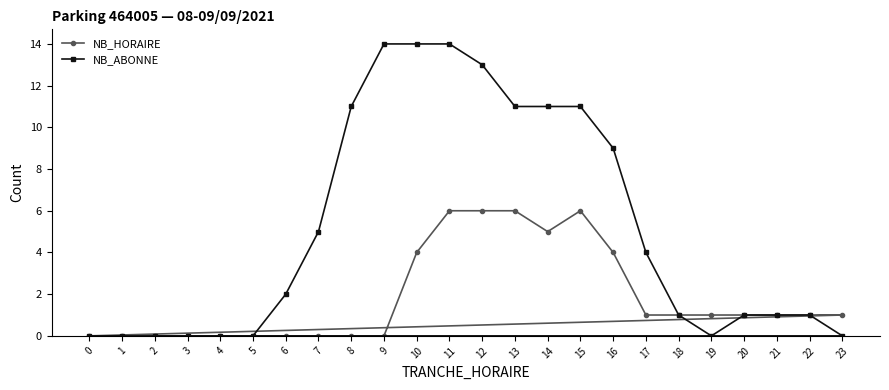

List the labels in order of NB_HORAIRE value, largest first.

11, 12, 13, 15, 14, 10, 16, 17, 18, 19, 20, 21, 22, 23, 2, 3, 4, 5, 6, 7, 8, 9, 0, 1